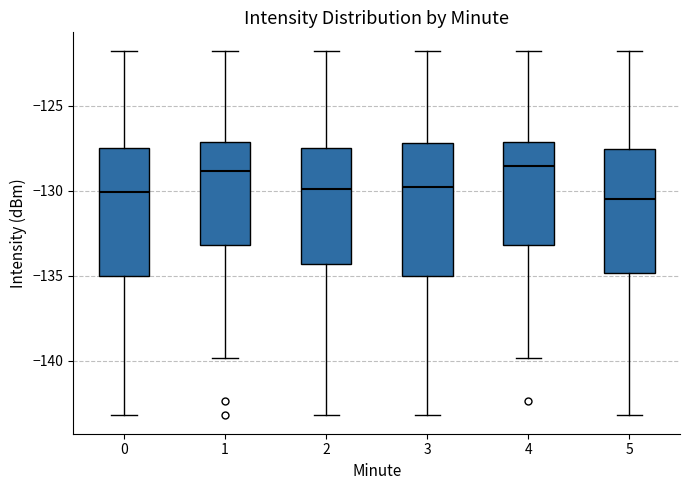

Reading left to right, read every box against the y-axis: the position of its median line, the range the box covers, and the ends of its whiskers. The values are not printed on the chart, so give them approximately, as read against the axis.

0: median -130.0, box -135.0 to -127.5, whiskers -143.0 to -122.0
1: median -129.0, box -133.0 to -127.0, whiskers -140.0 to -122.0
2: median -130.0, box -134.5 to -127.5, whiskers -143.0 to -122.0
3: median -130.0, box -135.0 to -127.0, whiskers -143.0 to -122.0
4: median -128.5, box -133.0 to -127.0, whiskers -140.0 to -122.0
5: median -130.5, box -135.0 to -127.5, whiskers -143.0 to -122.0